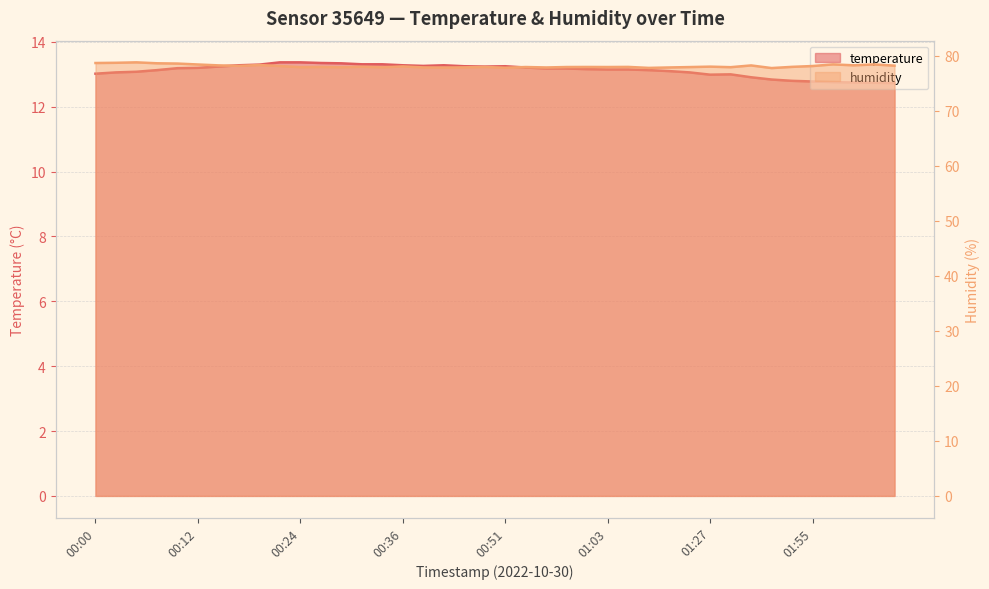

Which series has the largest total across all categories?

humidity